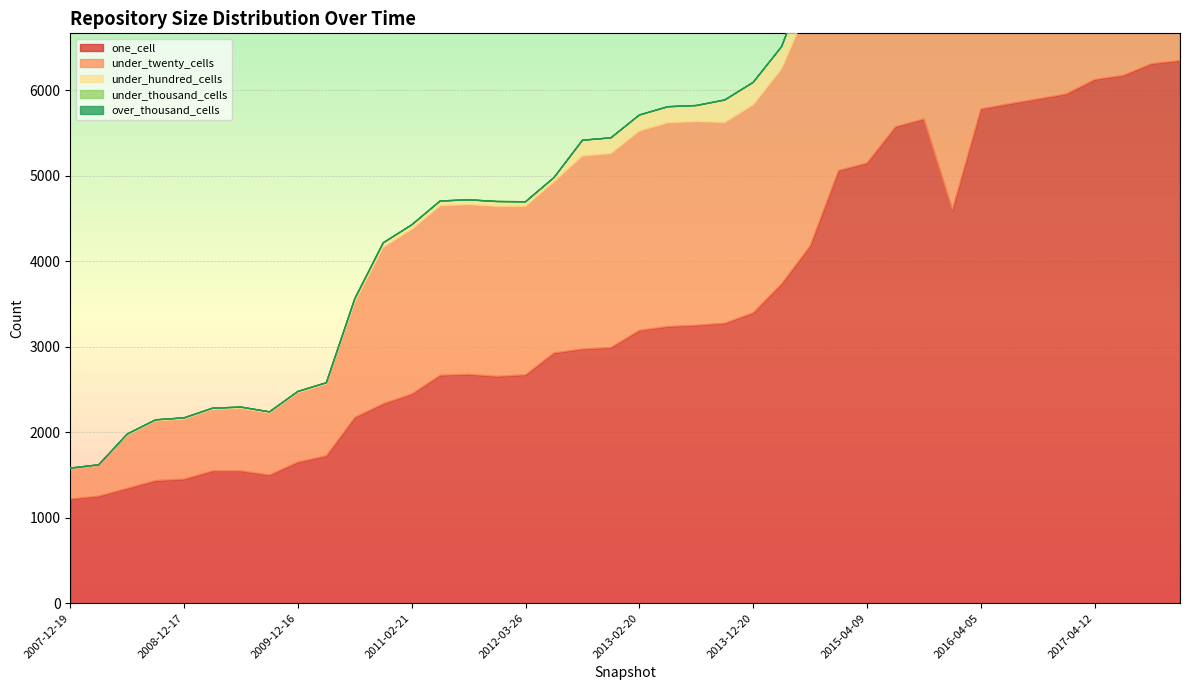

Is the value of under_hundred_cells at 2007-12-19 greater than the value of one_cell at 2009-09-25?

No